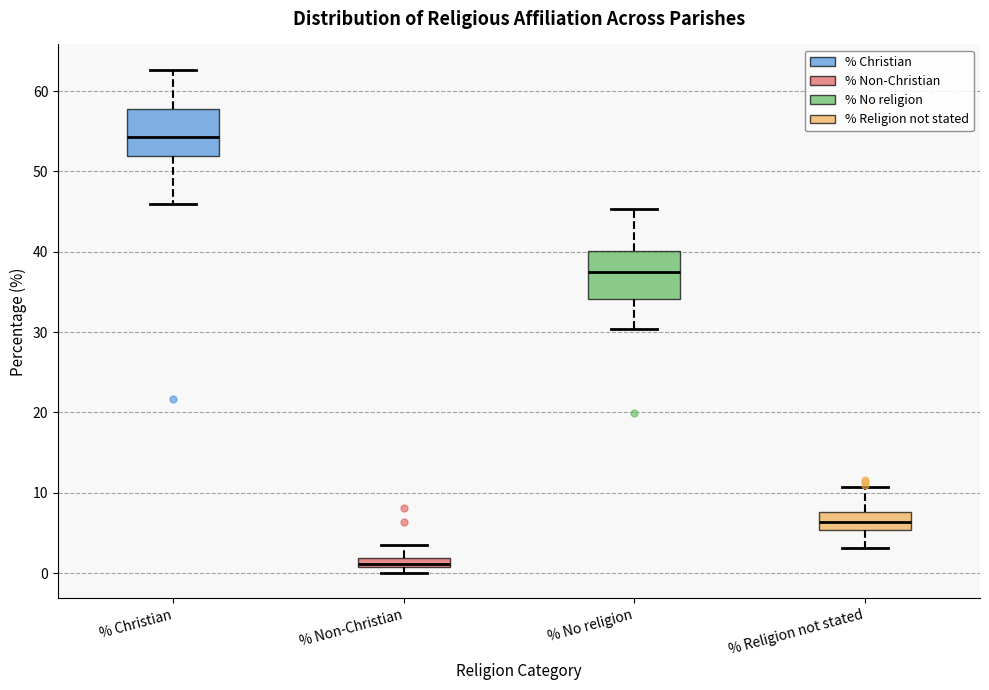

Where is the upper edge of the box for % Non-Christian on the y-axis? The values are not printed on the chart, so give them approximately, as read against the axis.

2